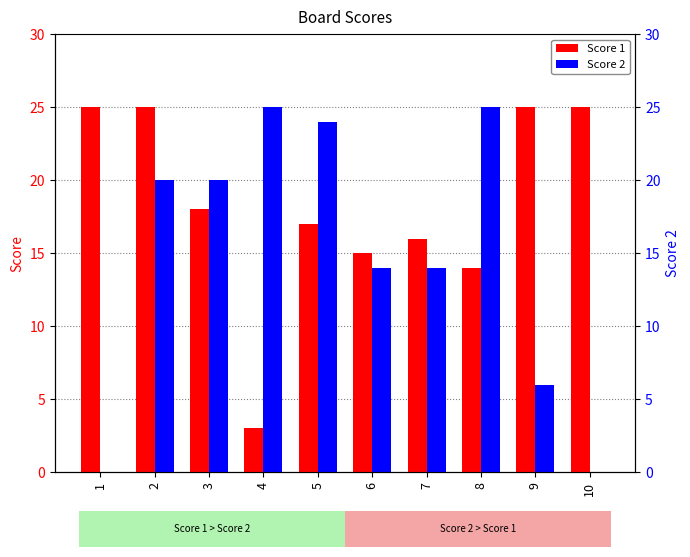

List the series in order of their overall mean, highest first.

Score 1, Score 2